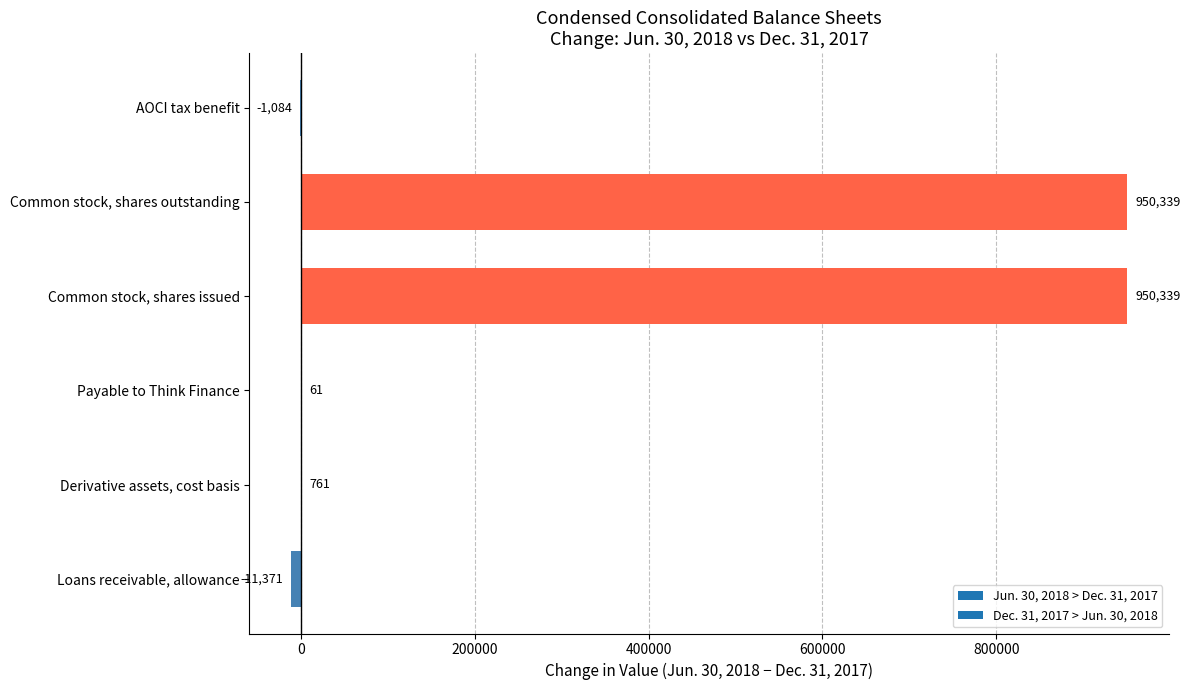

How many distinct data groups are displayed?

1